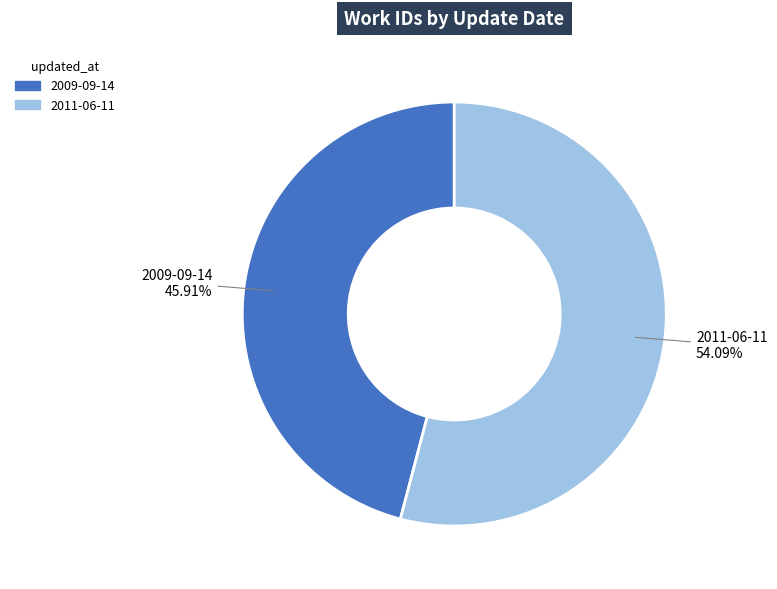

What percentage is the 2009-09-14 slice, to the nearest percent?

46%